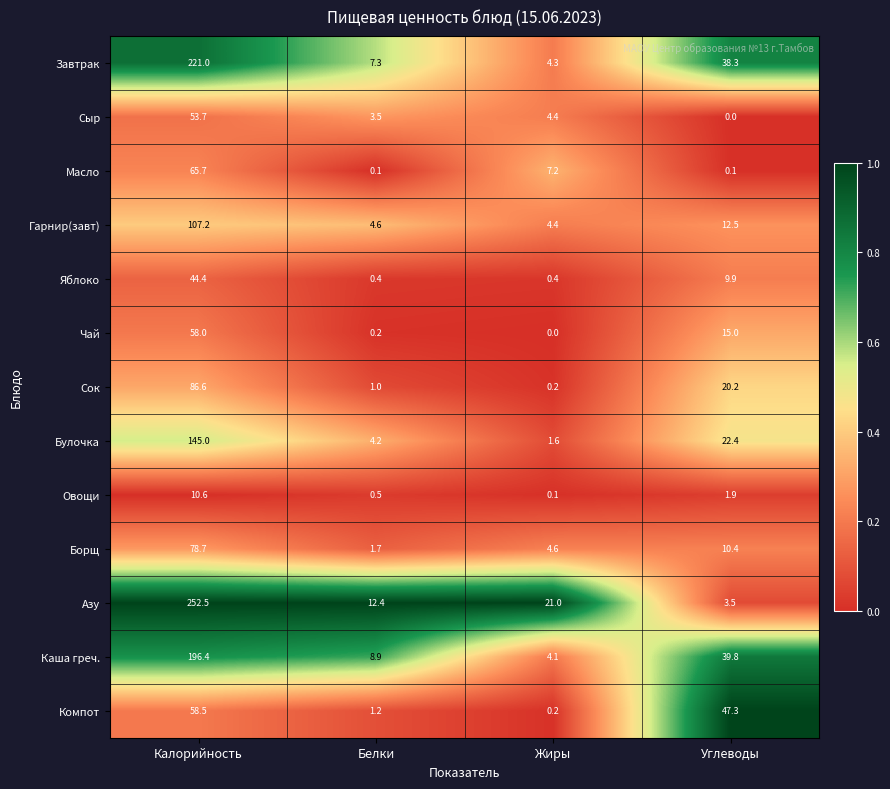

Which series has the widest spread of values?

Азу